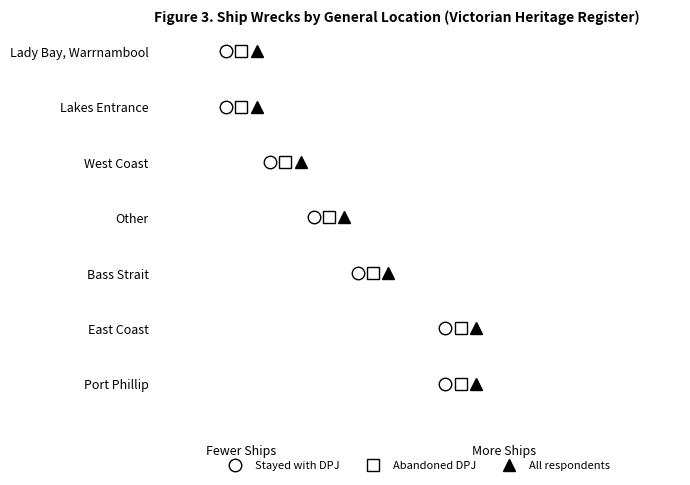

Approximately how many times larger is the value at Port Phillip compared to Lady Bay, Warrnambool?

3.5